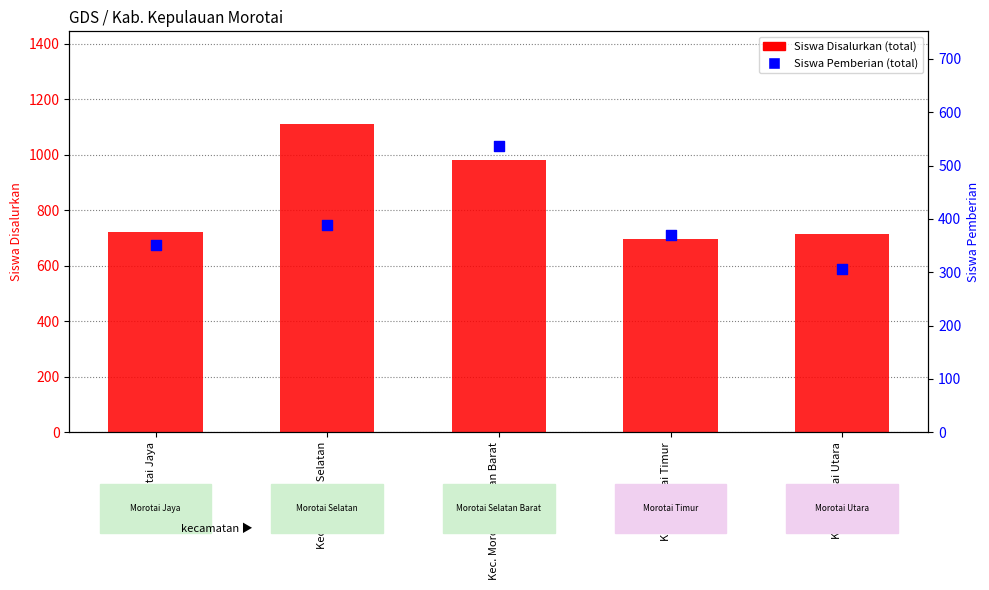

Is the value of Siswa Disalurkan (total) at Kec. Morotai Jaya greater than the value of Siswa Pemberian (total) at Kec. Morotai Jaya?

Yes